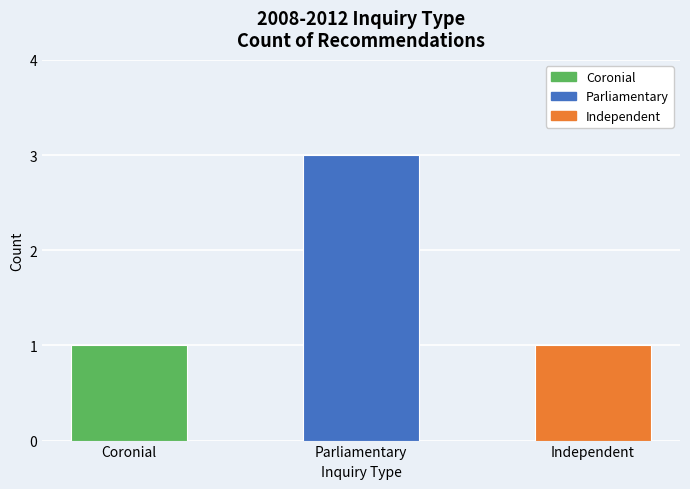

The chart shows a value of 1 at Coronial. True or false?

True